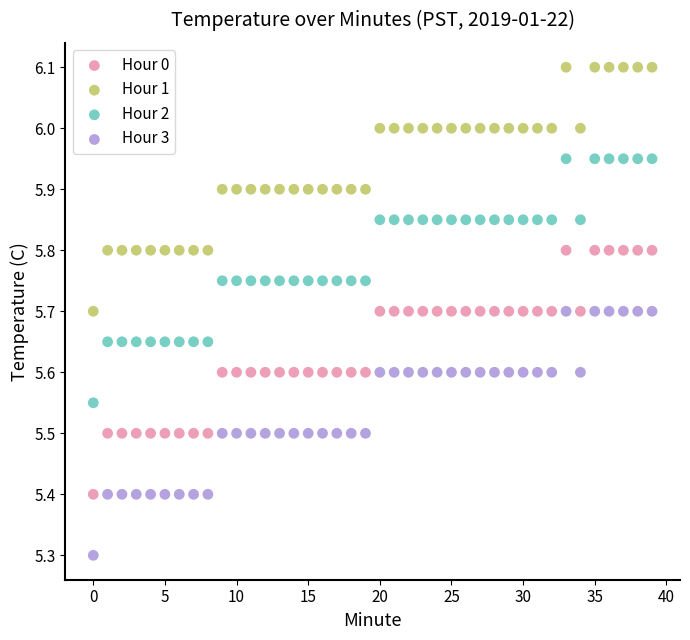

Across all data points, what is the range of Y values (max minus min)?

0.8